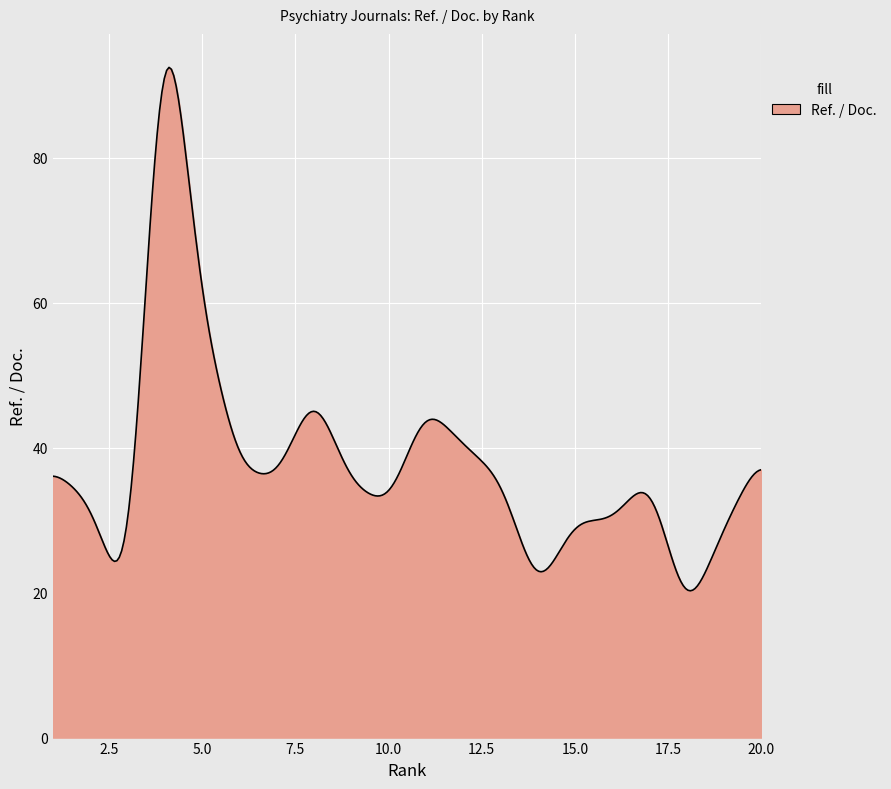

What is the difference between the maximum and minimum values?

72.2